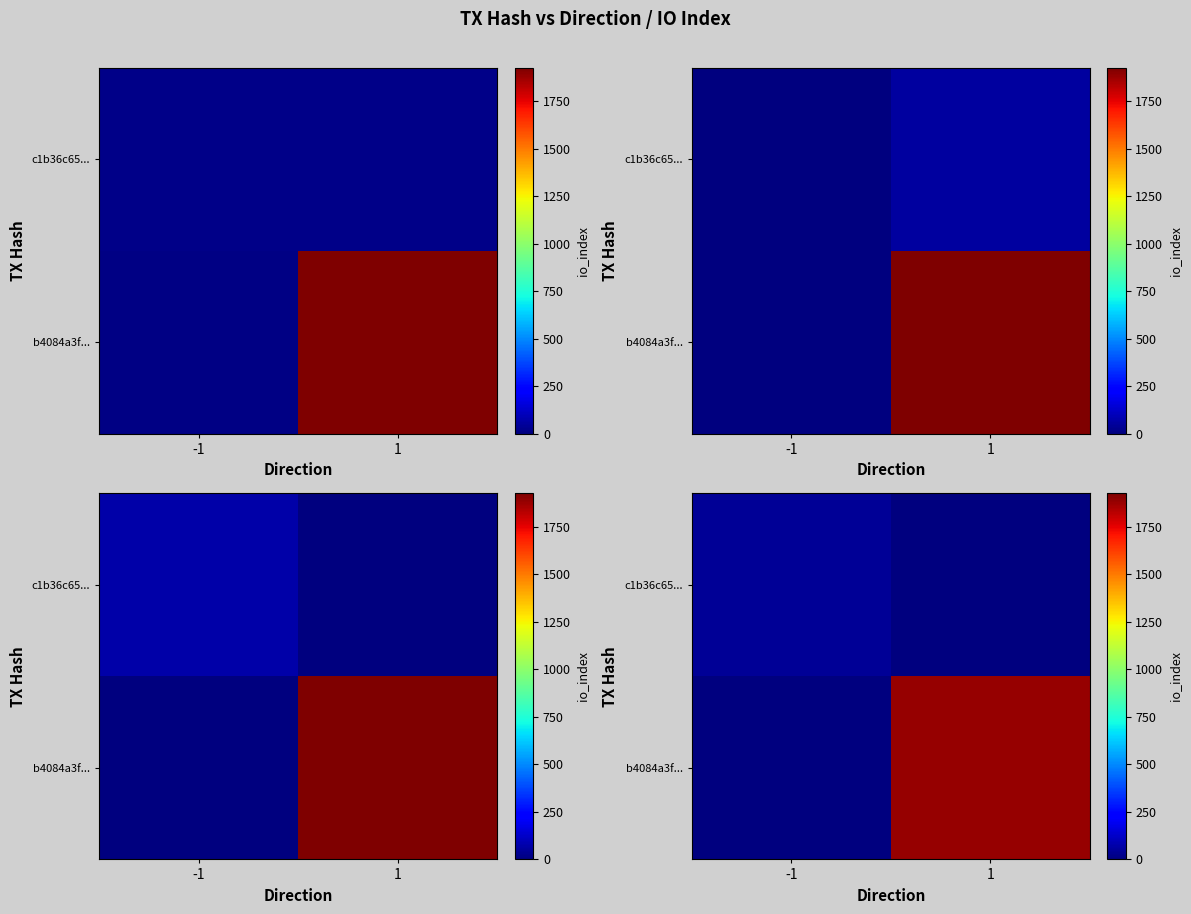

Between -1 and 1, which is larger?

1